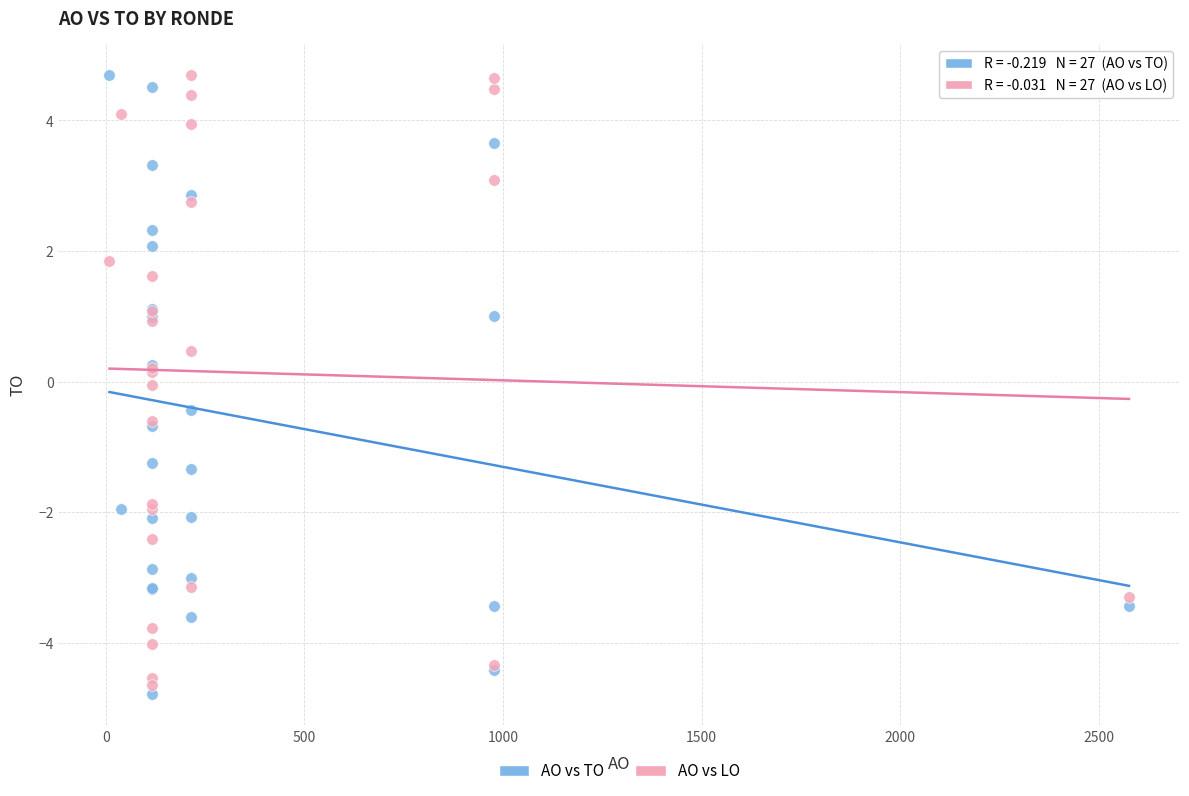

What is the X range (max minus min) for the scatter plot?

2567.0